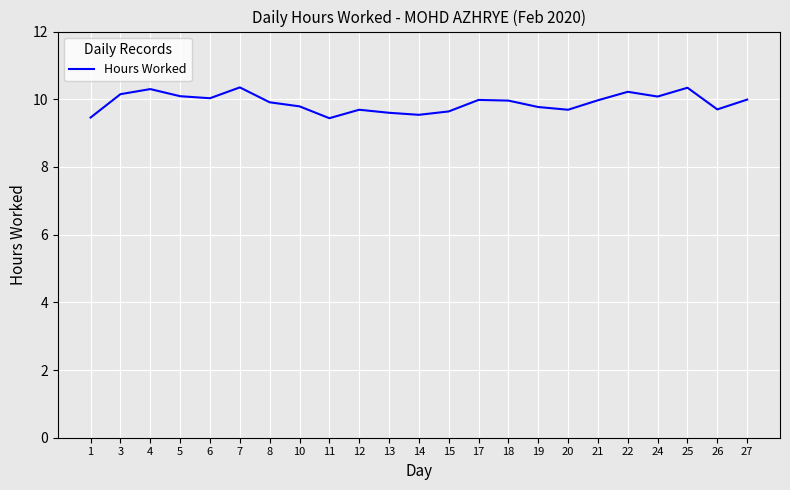

The chart shows a value of 2.1 at 11. True or false?

False